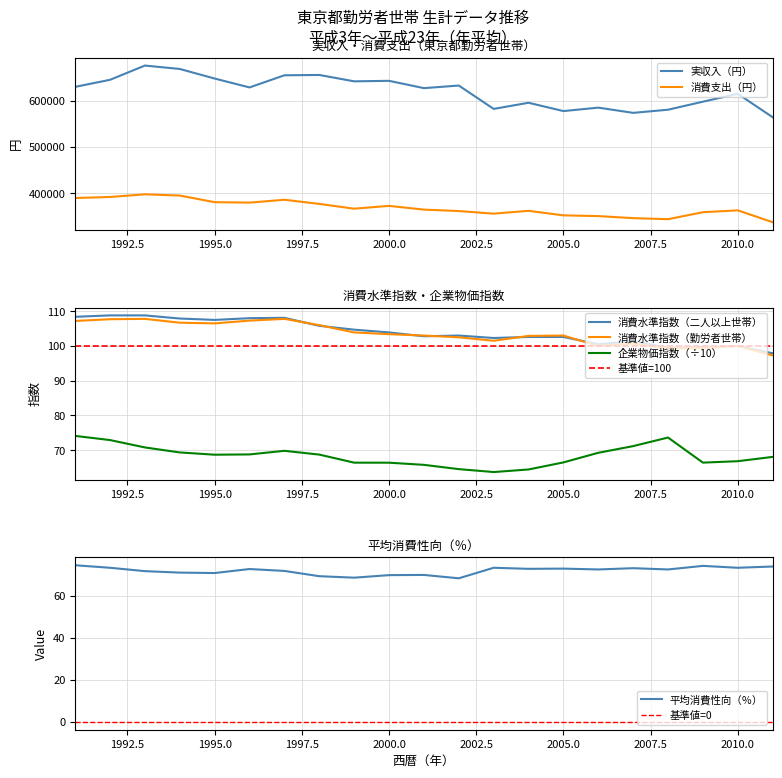

At which category does 消費水準指数（勤労者世帯） reach its first local valley?

1995